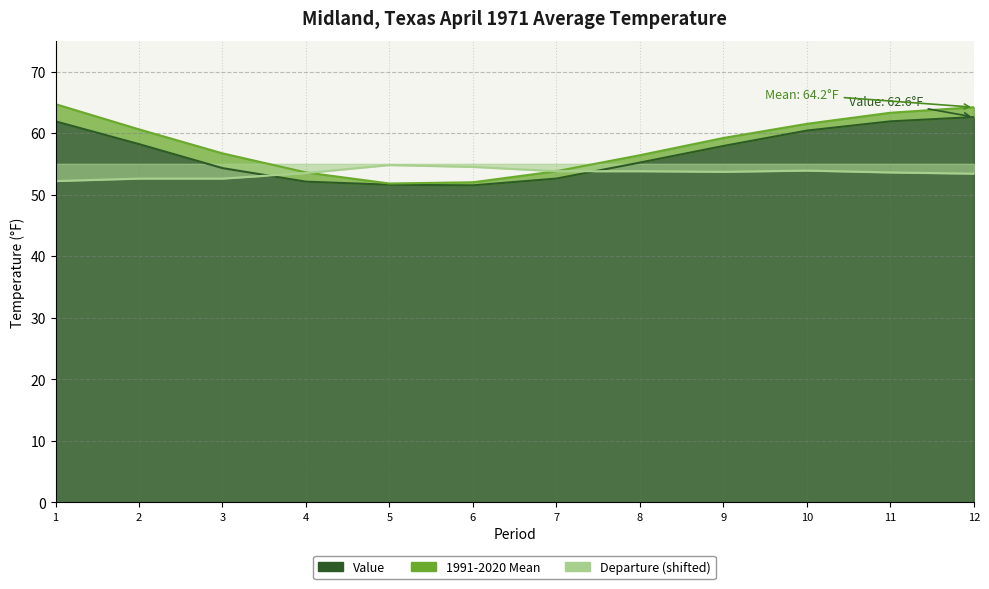

Reading left to right, list all the values displayed in this chart.

Value: 1=61.9	2=58.2	3=54.3	4=52.1	5=51.6	6=51.5	7=52.6	8=55.2	9=57.9	10=60.4	11=61.9	12=62.6
1991-2020 Mean: 1=64.7	2=60.6	3=56.7	4=53.6	5=51.8	6=52.0	7=53.8	8=56.4	9=59.2	10=61.5	11=63.3	12=64.2
Departure: 1=52.2	2=52.6	3=52.6	4=53.5	5=54.8	6=54.5	7=53.8	8=53.8	9=53.7	10=53.9	11=53.6	12=53.4